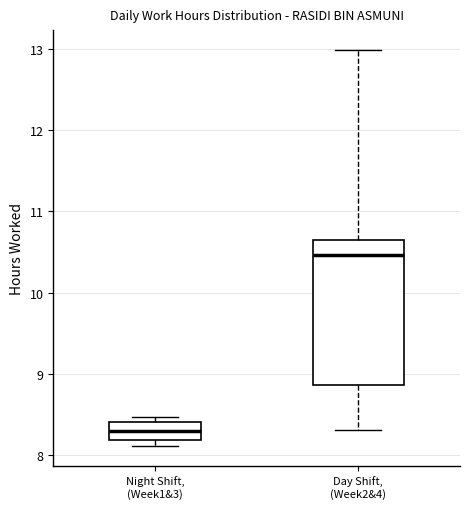

Which box's median line is the highest?

Day Shift, (Week2&4)